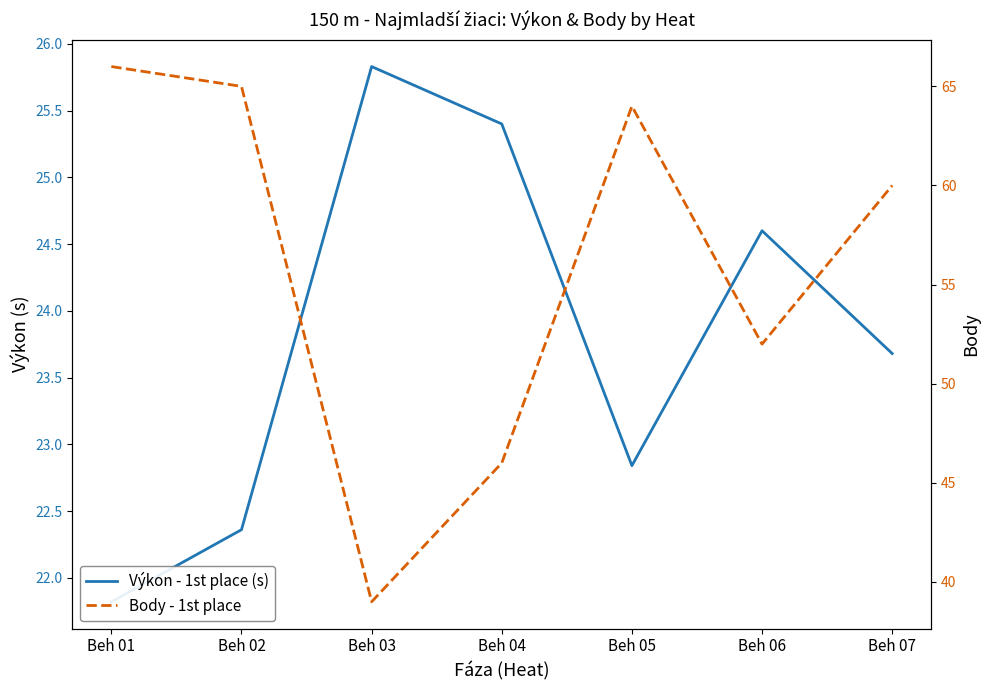

What is the difference between the maximum and minimum values in the Body - 1st place series?

27.0